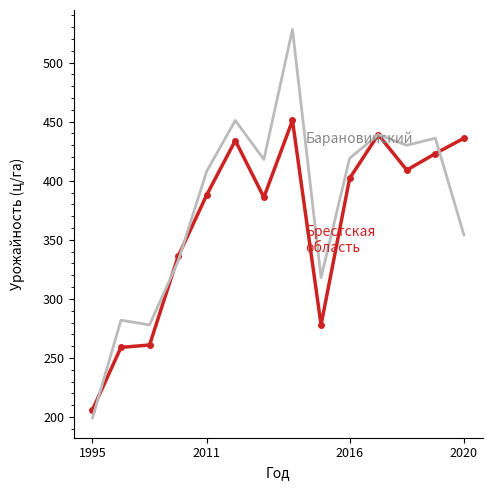

What is the smallest value displayed?

199